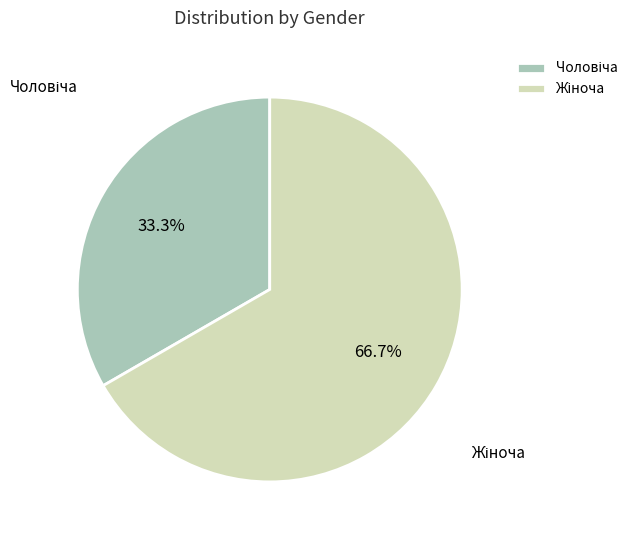

Does any single category account for the majority?

Yes